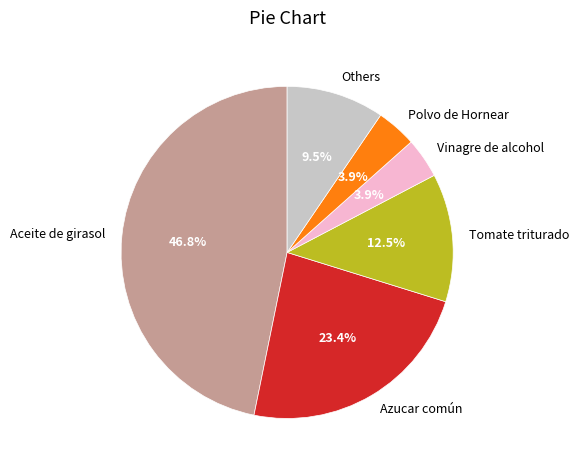

To the nearest percent, what is the difference between the largest and smallest slice percentages?

43%